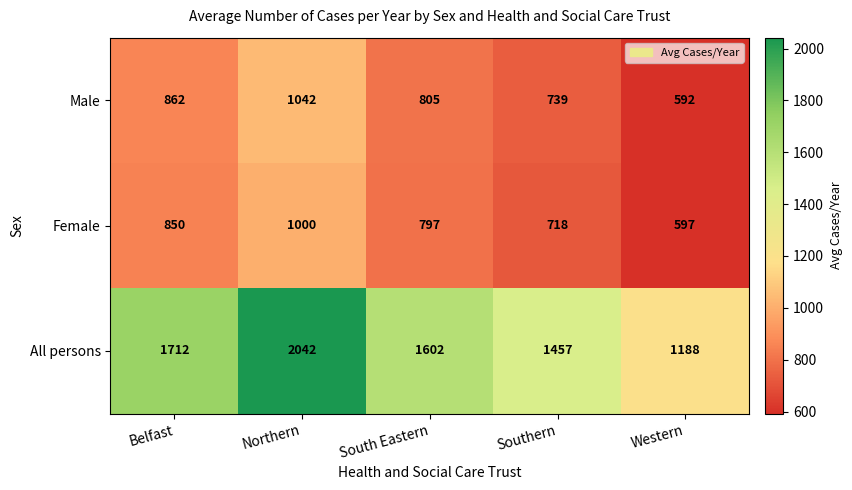

Rank the series at Western from lowest to highest value.

Male, Female, All persons